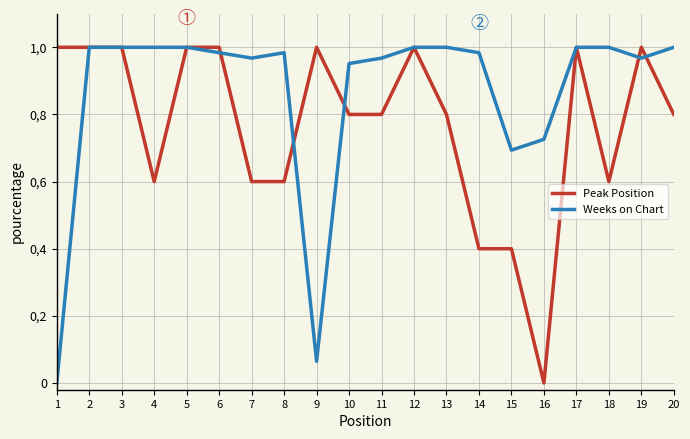

What is the difference between the maximum and minimum values in the Weeks on Chart series?

1.0